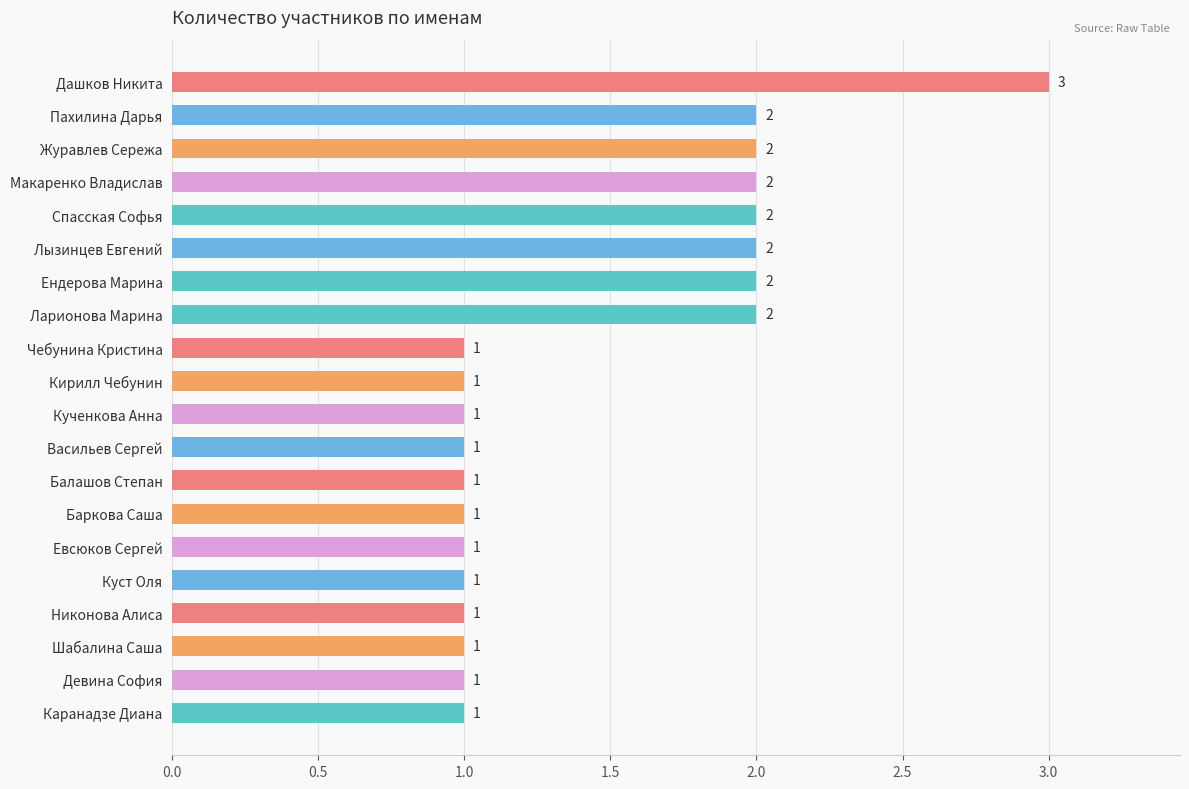

True or false: the data shows 1 at Никонова Алиса.

True